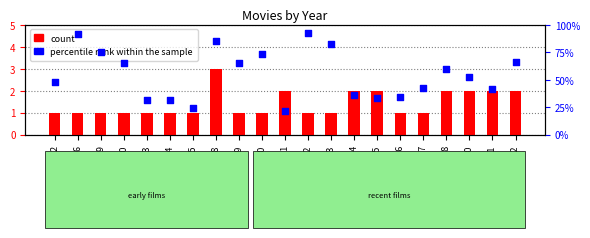

Which series has the largest total across all categories?

percentile rank within the sample